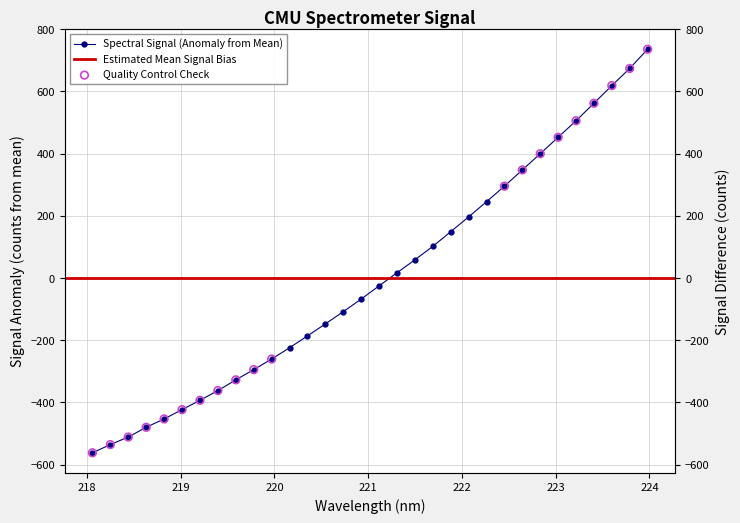

What is the change in value from 221.1174 to 223.9802?

+760.5